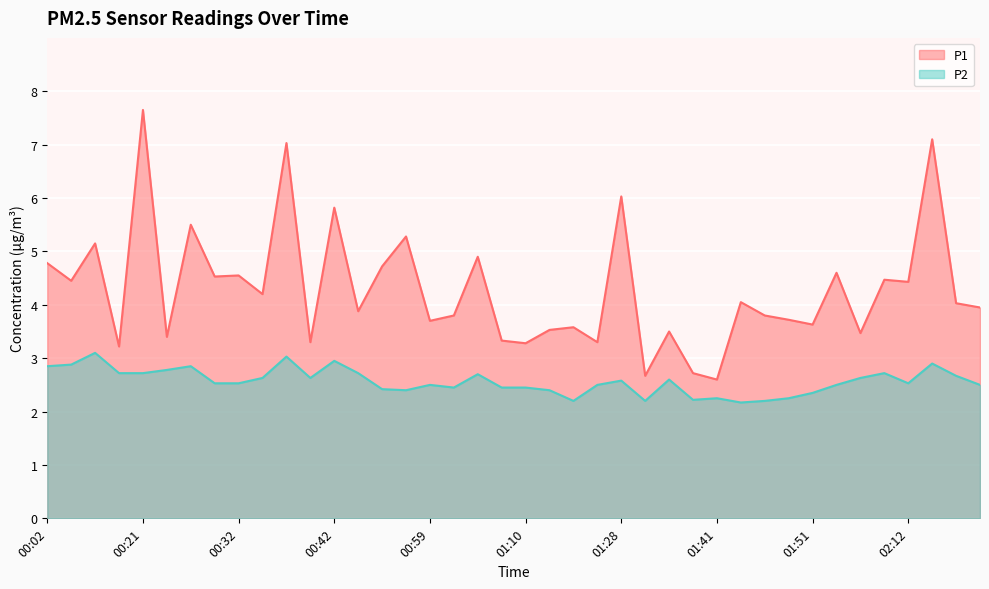

What is the difference between the maximum and second lowest values in the P1 series?

5.0